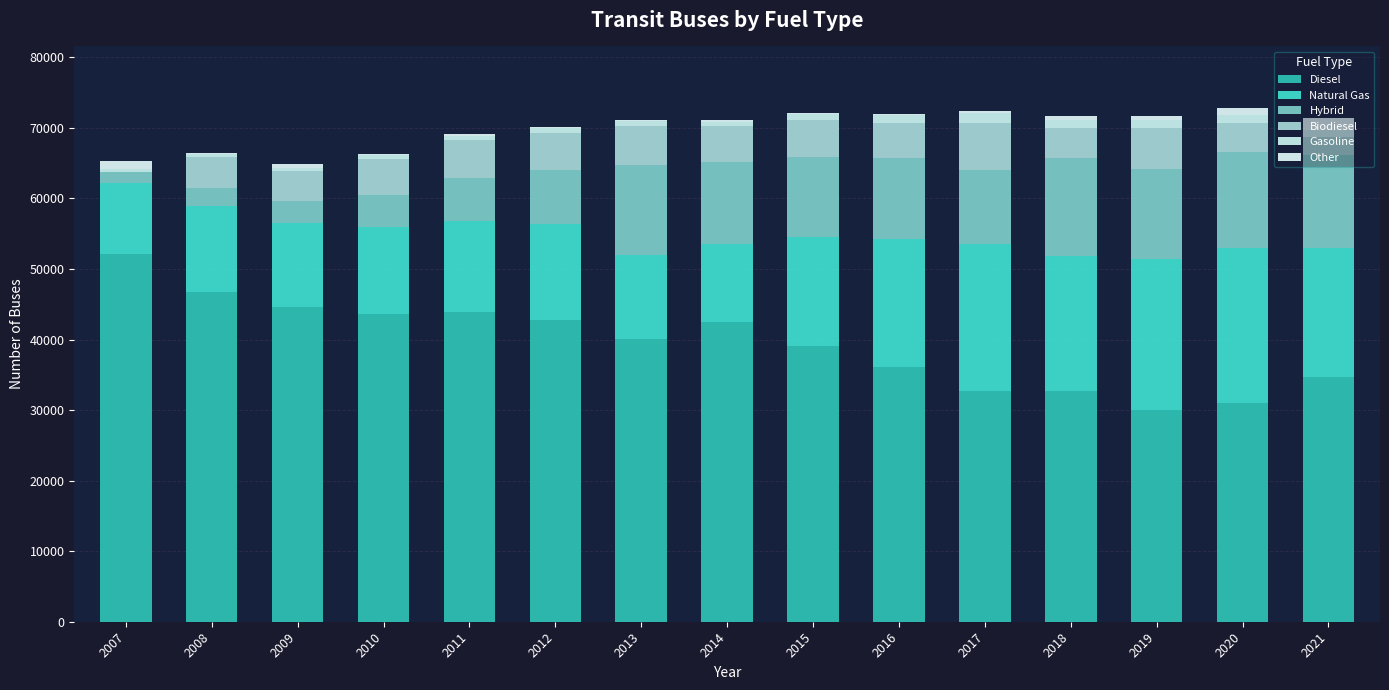

At which label does Natural Gas first exceed 13546?

2012